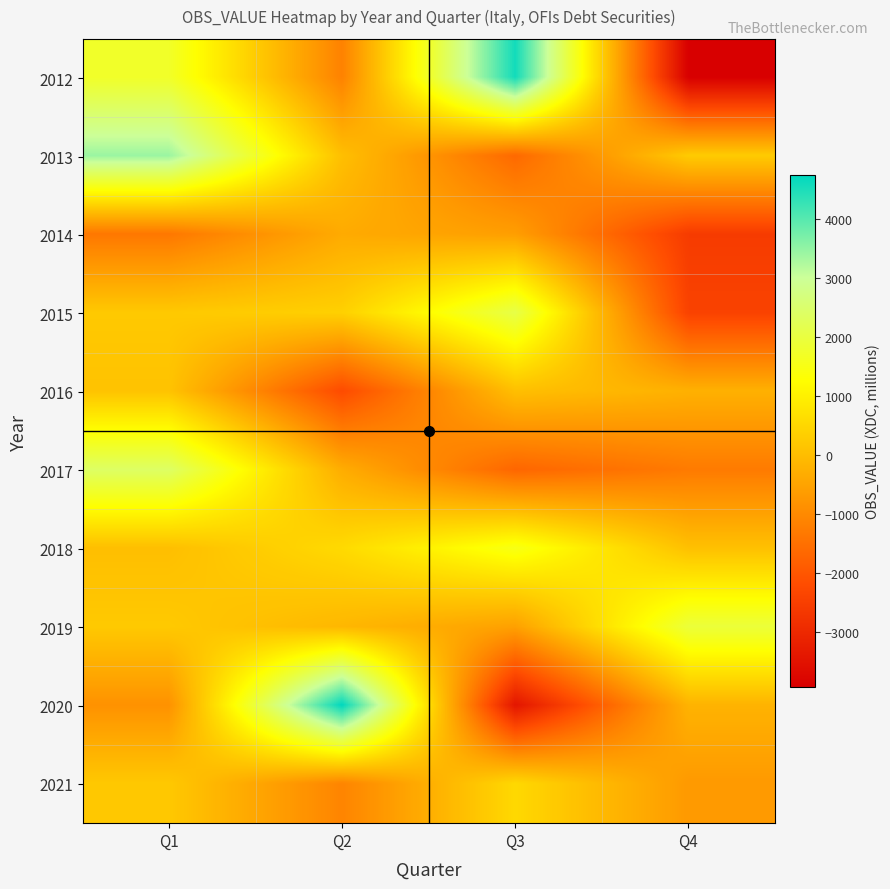

List the series in order of their peak value, highest first.

2020, 2012, 2013, 2017, 2015, 2019, 2018, 2021, 2016, 2014